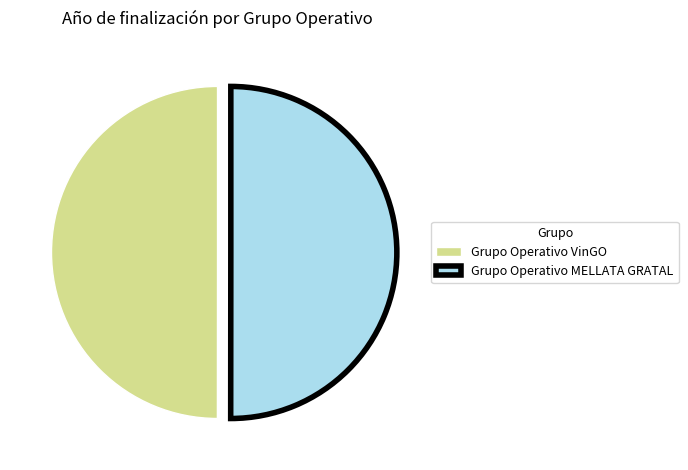

Approximately how many times larger is the value at Grupo Operativo MELLATA GRATAL compared to Grupo Operativo VinGO?

1.0